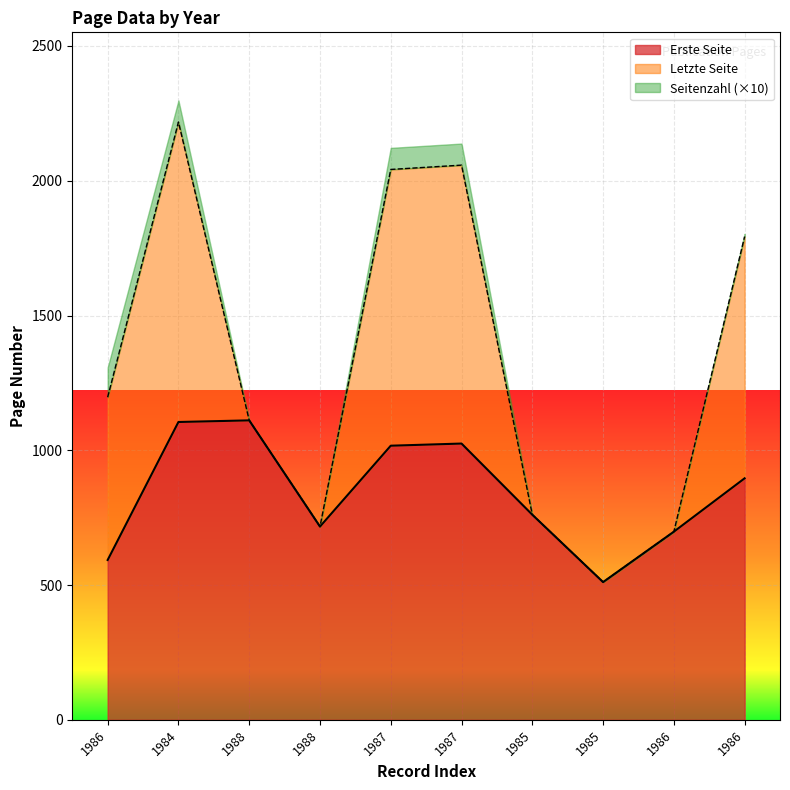

Where is the first local minimum for Erste Seite?

1988